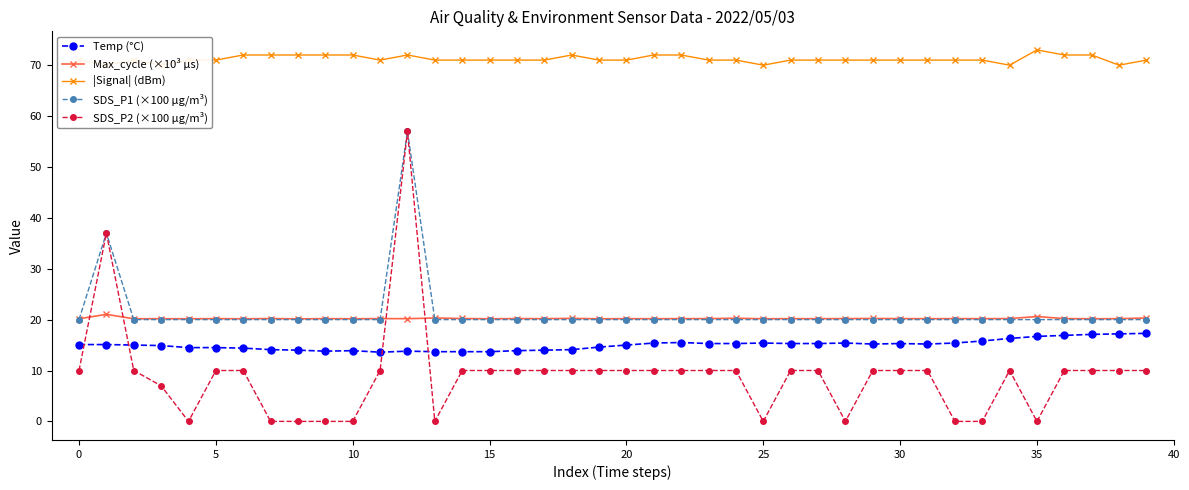

How many series are shown in this chart?

5